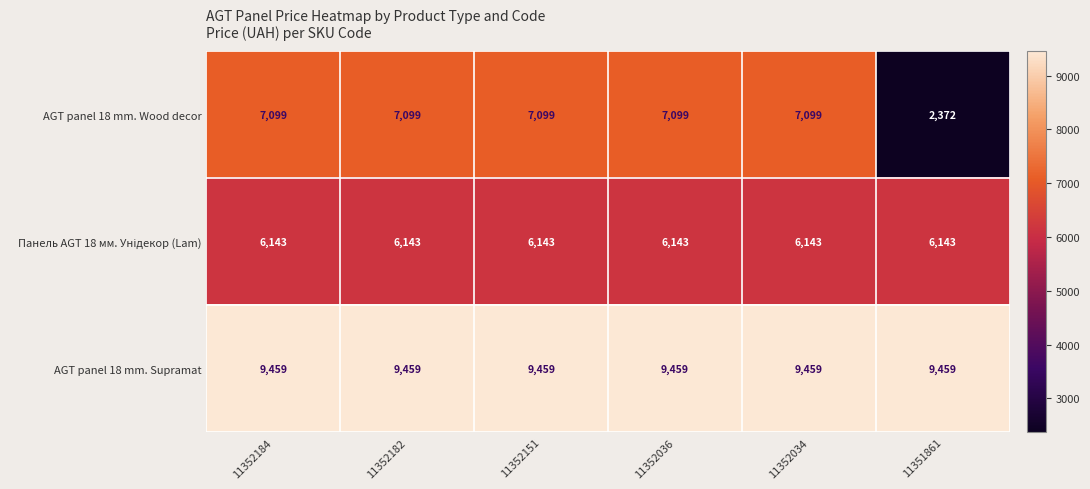

Which series has the largest range (max minus min)?

AGT panel 18 mm. Wood decor